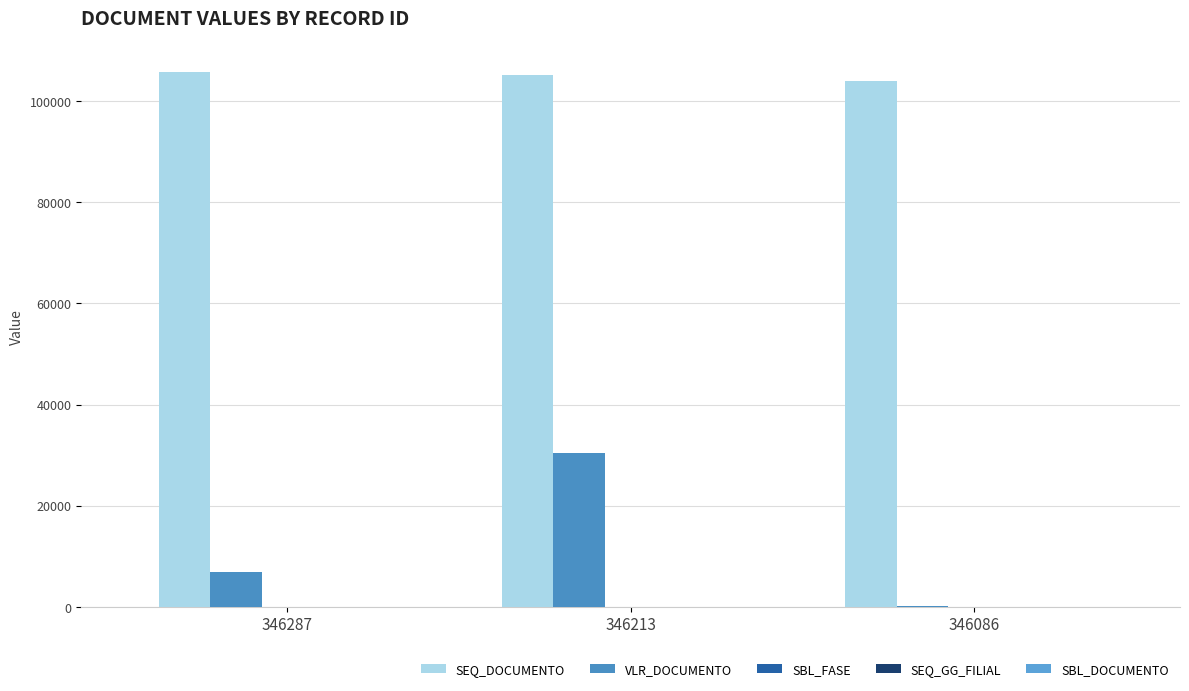

Which category has the highest value across all series?

346287